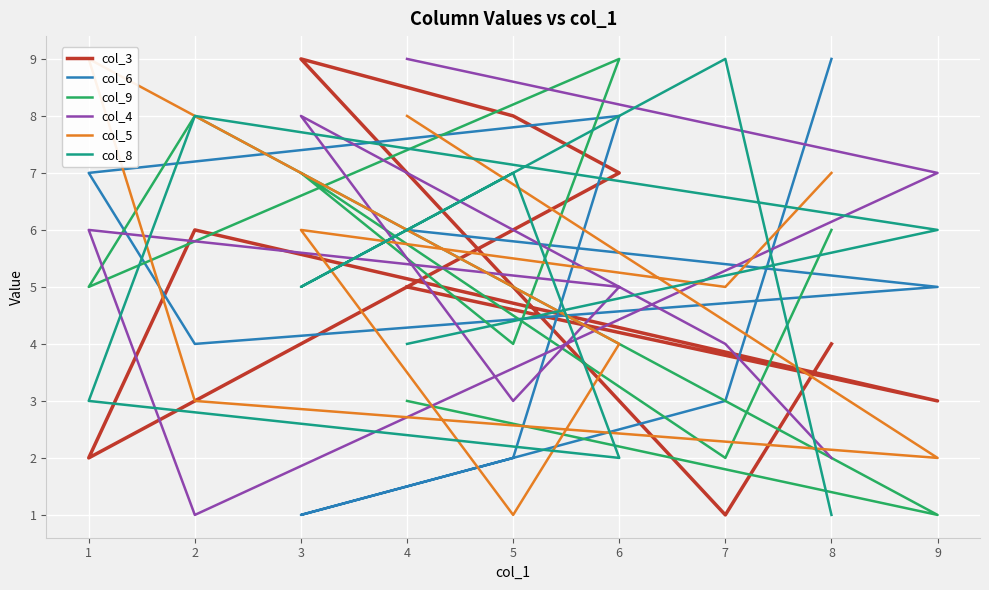

What is the difference between the maximum and minimum values in the col_4 series?

8